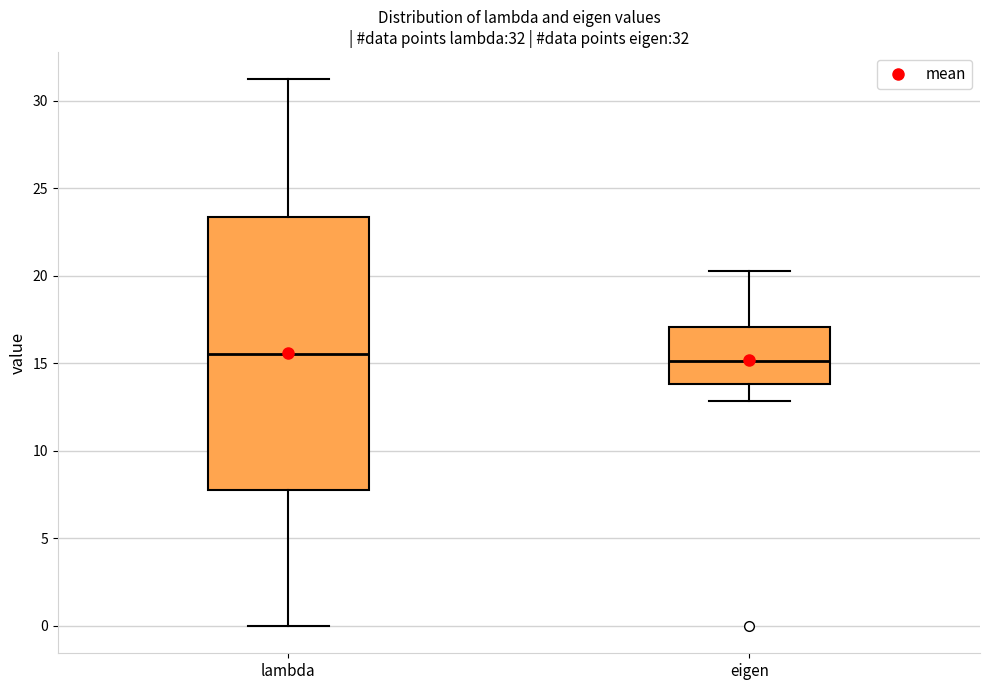

Comparing the boxes themselves (not the whiskers), which one is the tallest?

lambda